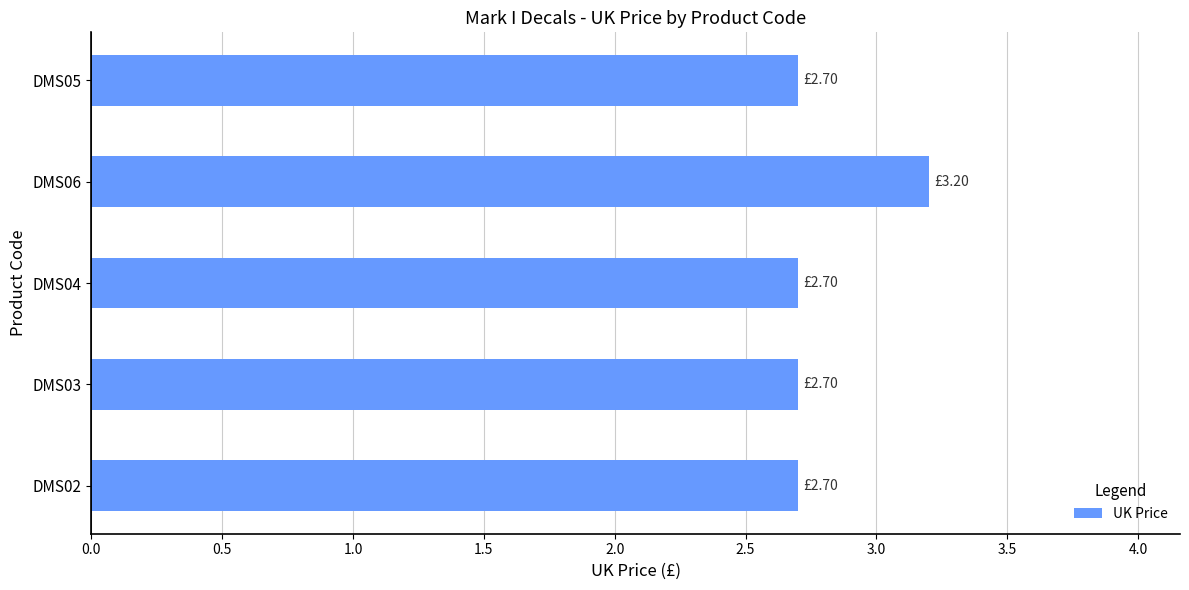

How many bars are there in total?

5